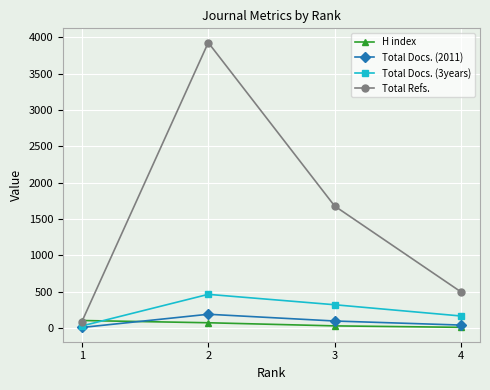

What is the difference between the maximum and minimum values in the H index series?

94